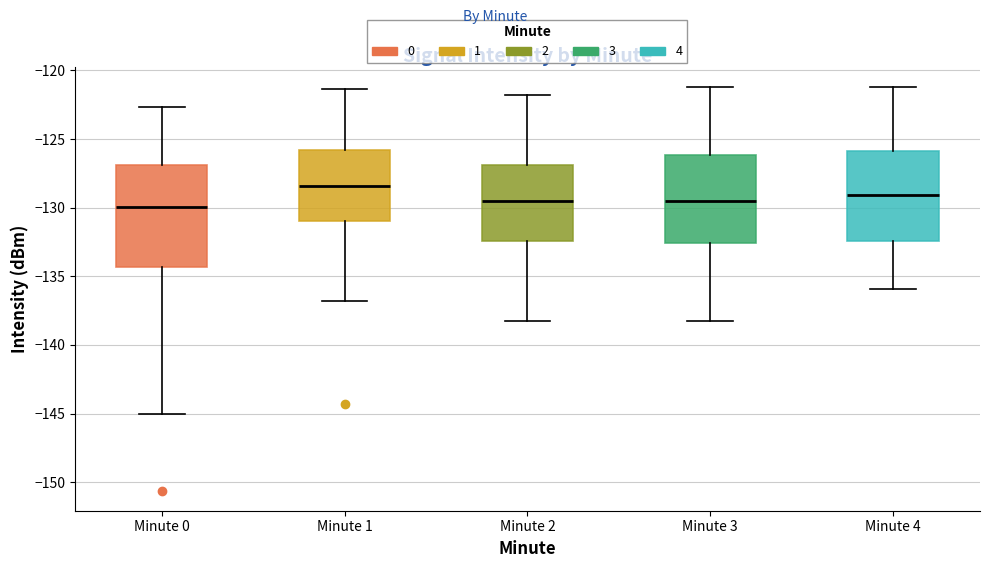

Which box is the tallest, from its lower edge to its upper edge?

Minute 0